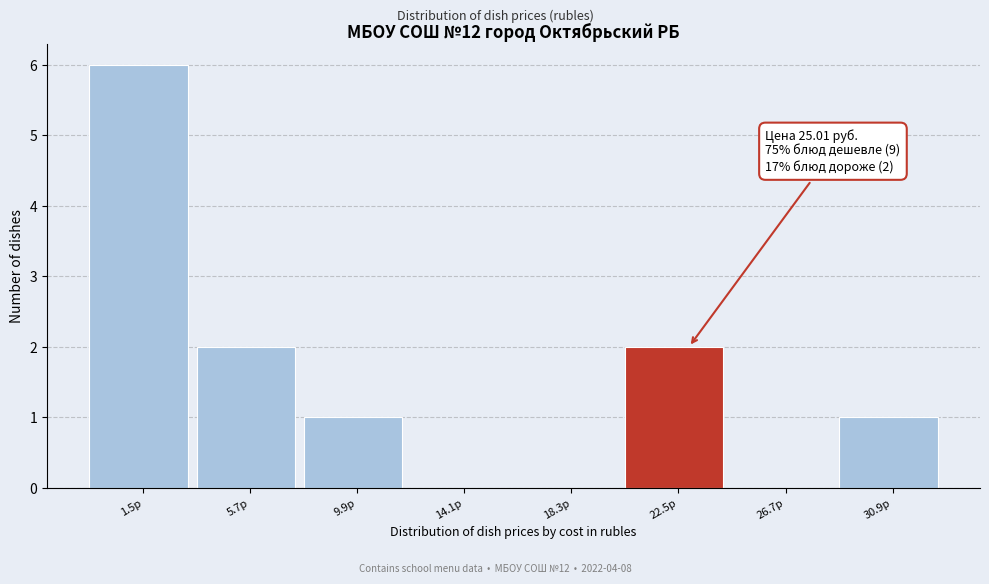

Reading left to right, transcribe all the data shown in this chart.

1.5р=6	5.7р=2	9.9р=1	14.1р=0	18.3р=0	22.5р=2	26.7р=0	30.9р=1